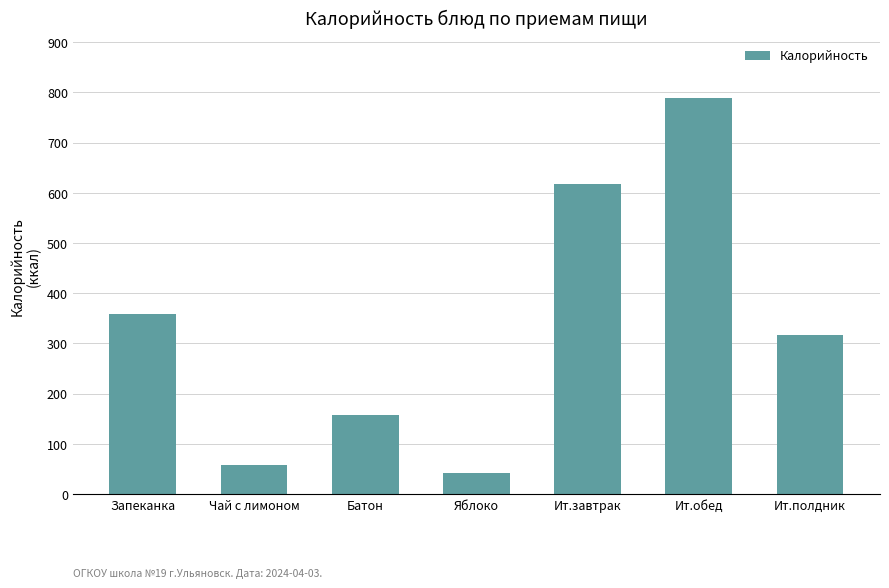

What is the smallest value displayed?

42.7